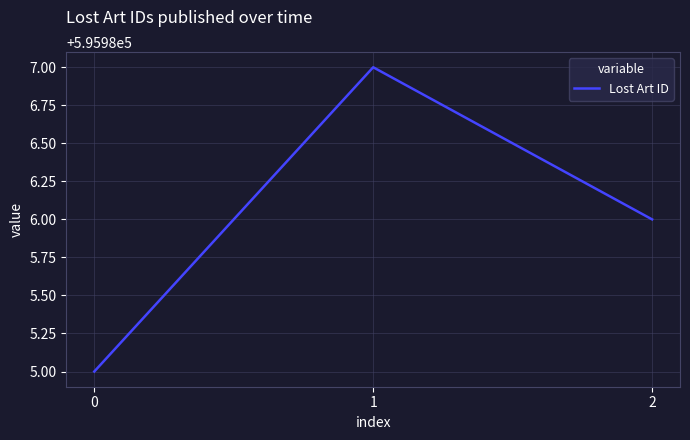

What is the difference between the second highest and minimum values?

1